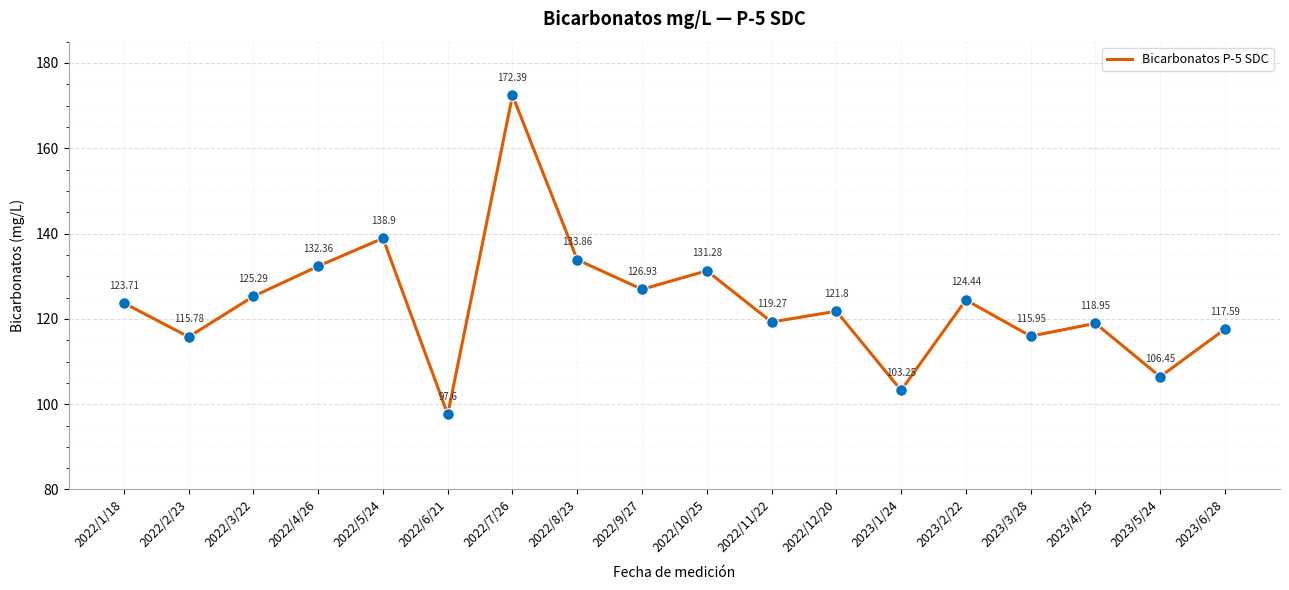

Which has a higher value, 2023/1/24 or 2022/7/26?

2022/7/26